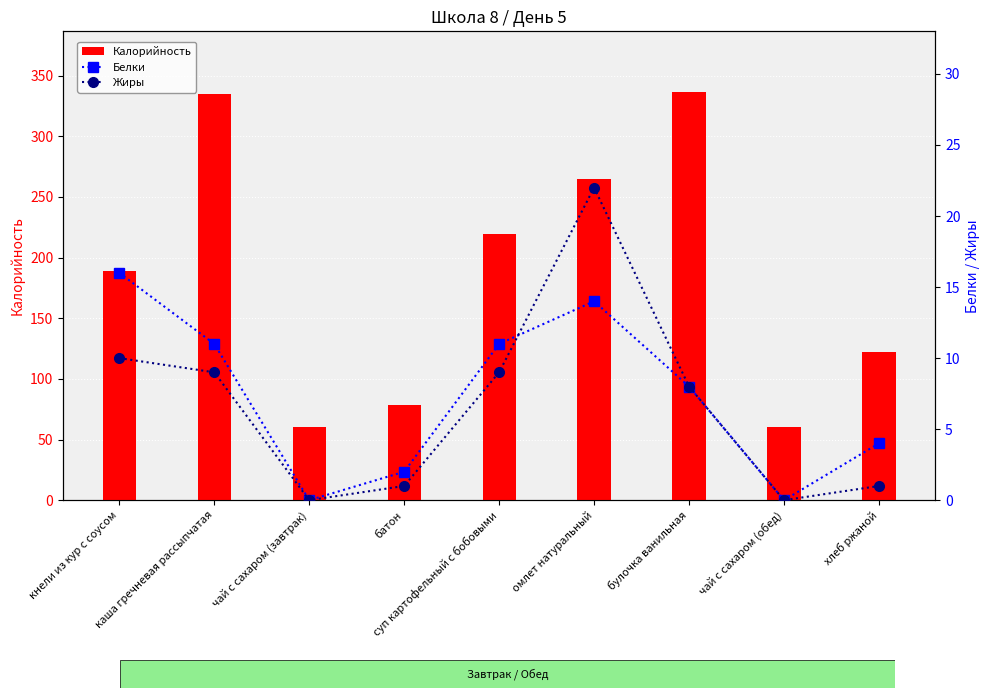

Which category has the highest value across all series?

булочка ванильная